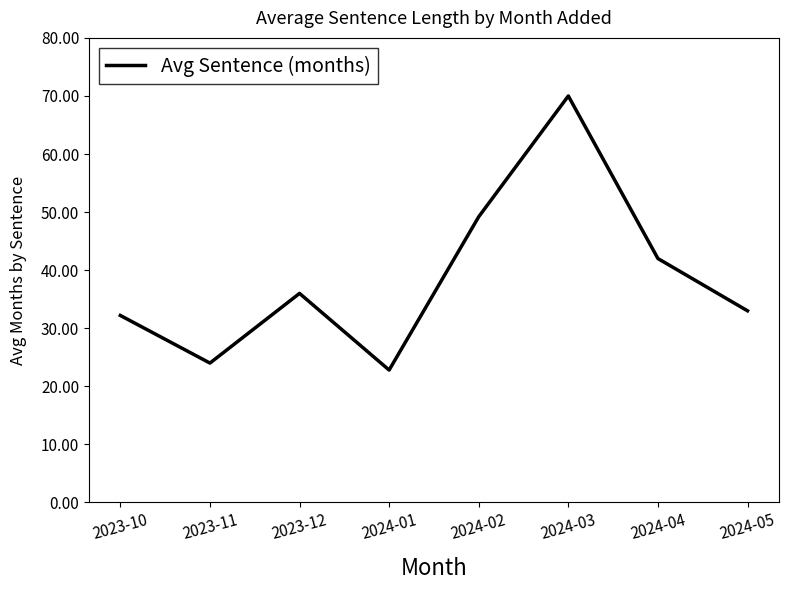

Reading left to right, list all the values displayed in this chart.

2023-10=32.2	2023-11=24.0	2023-12=36.0	2024-01=22.8	2024-02=49.2	2024-03=70.0	2024-04=42.0	2024-05=33.0